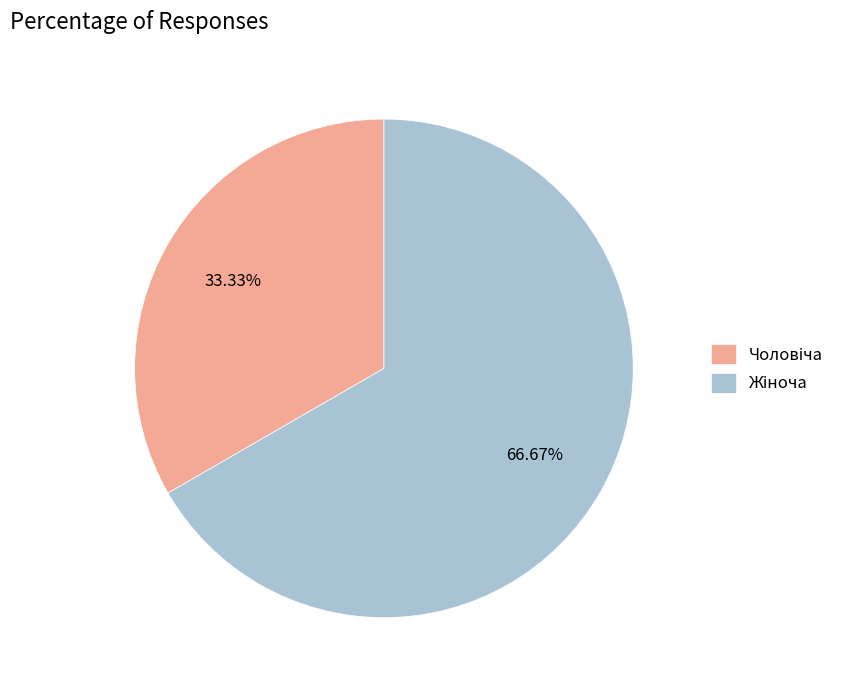

Is there a majority slice in this chart?

Yes